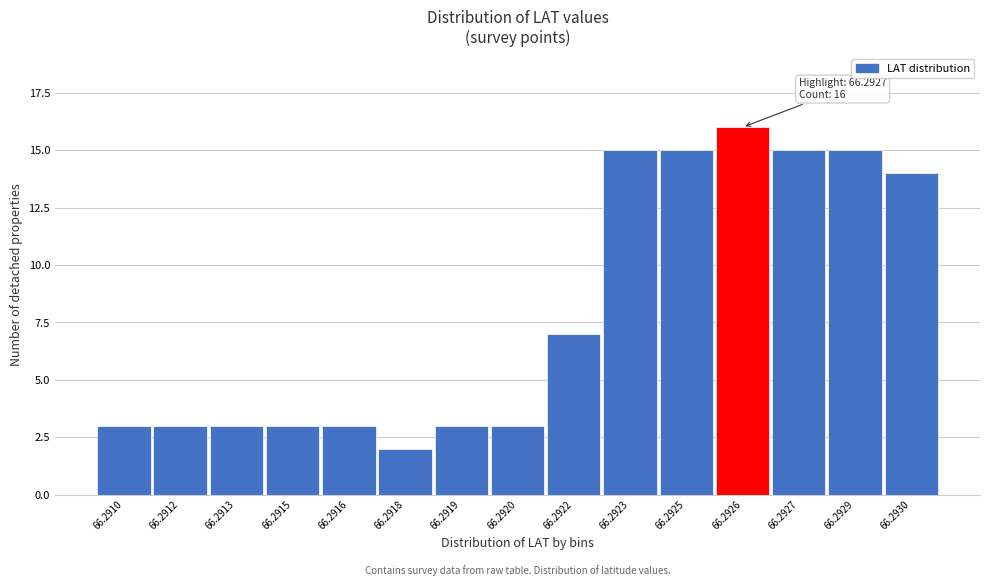

Reading right to left, extract all data points from this chart.

66.2930=14	66.2929=15	66.2927=15	66.2926=16	66.2925=15	66.2923=15	66.2922=7	66.2920=3	66.2919=3	66.2918=2	66.2916=3	66.2915=3	66.2913=3	66.2912=3	66.2910=3